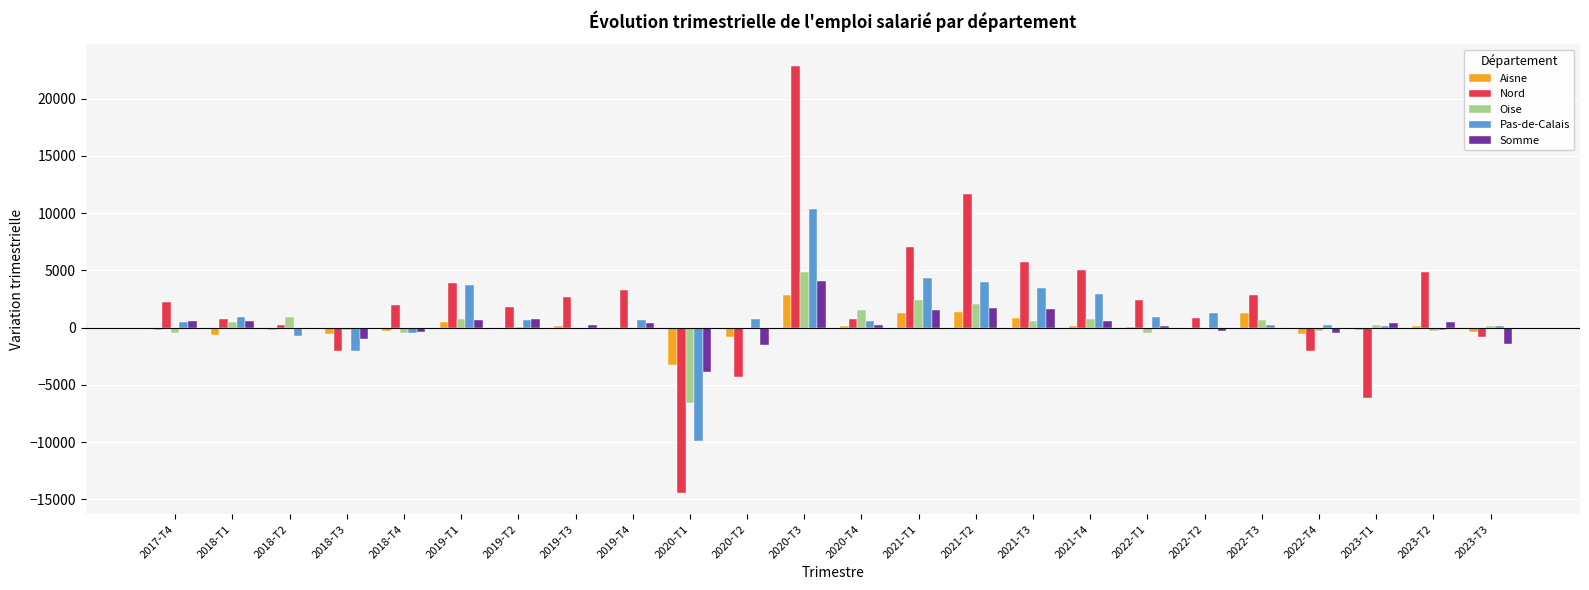

The Pas-de-Calais series shows -2059.5 at 2018-T3. True or false?

True